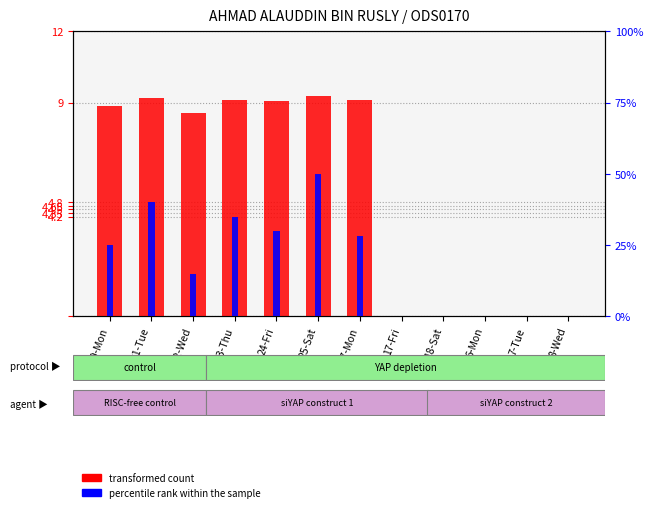

How many values in the transformed count series exceed 8?

7